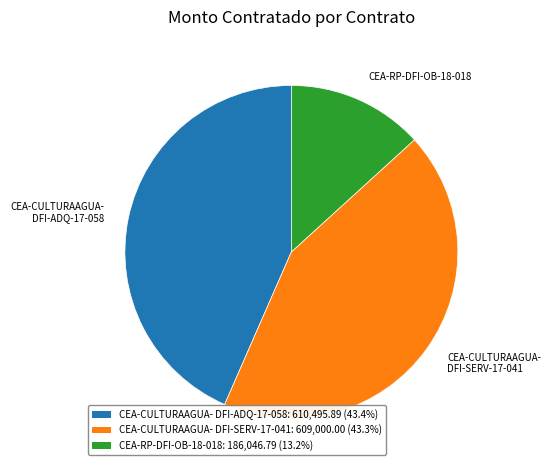

Approximately how many times larger is the value at CEA-CULTURAAGUA- DFI-SERV-17-041: 609,000.00 (43.3%) compared to CEA-CULTURAAGUA- DFI-ADQ-17-058: 610,495.89 (43.4%)?

1.0